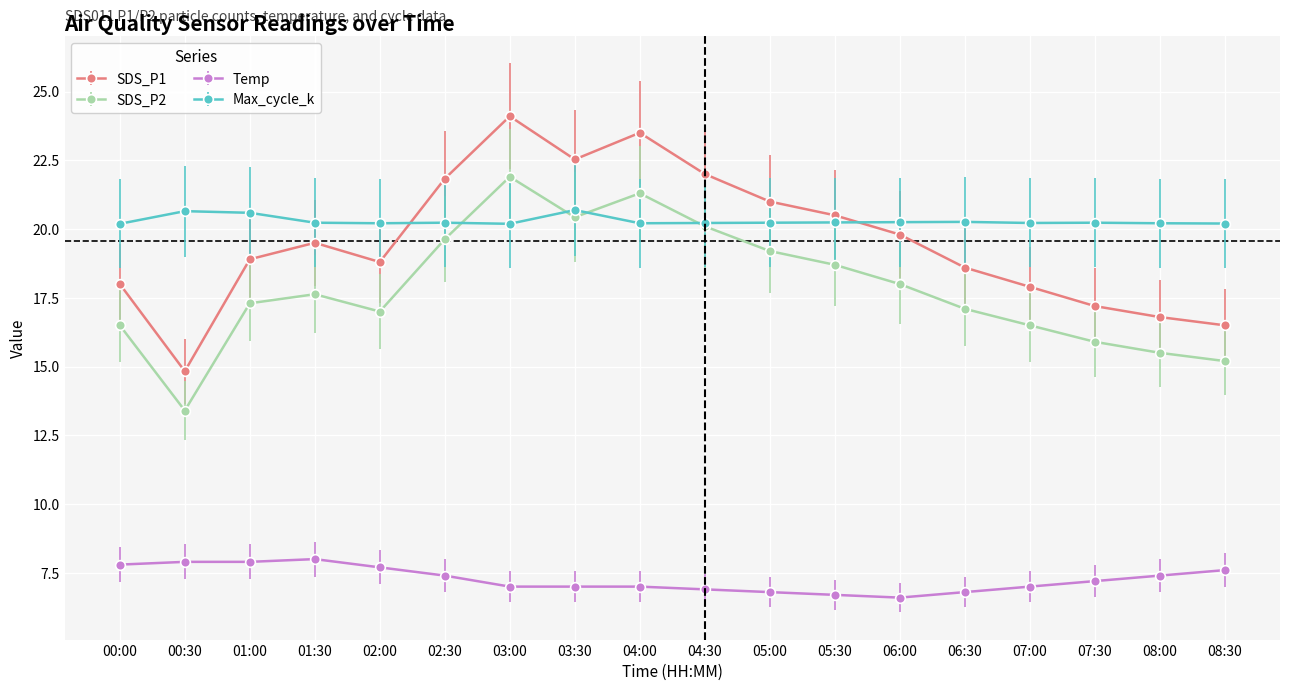

Is the value of SDS_P2 at 03:30 greater than the value of SDS_P1 at 08:00?

Yes